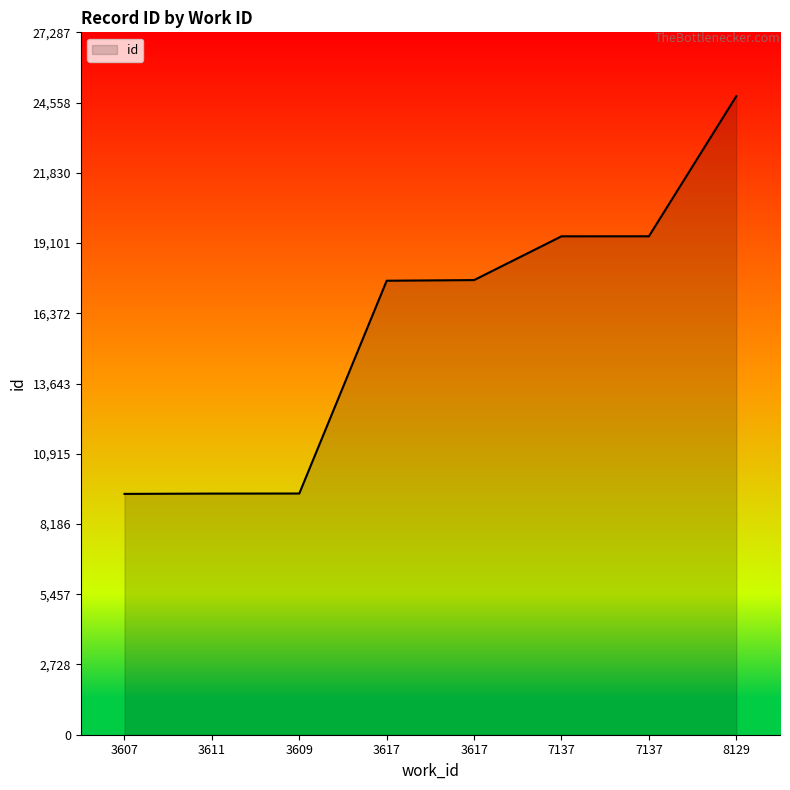

List the labels in order of value, largest first.

8129, 7137, 7137, 3617, 3617, 3609, 3611, 3607